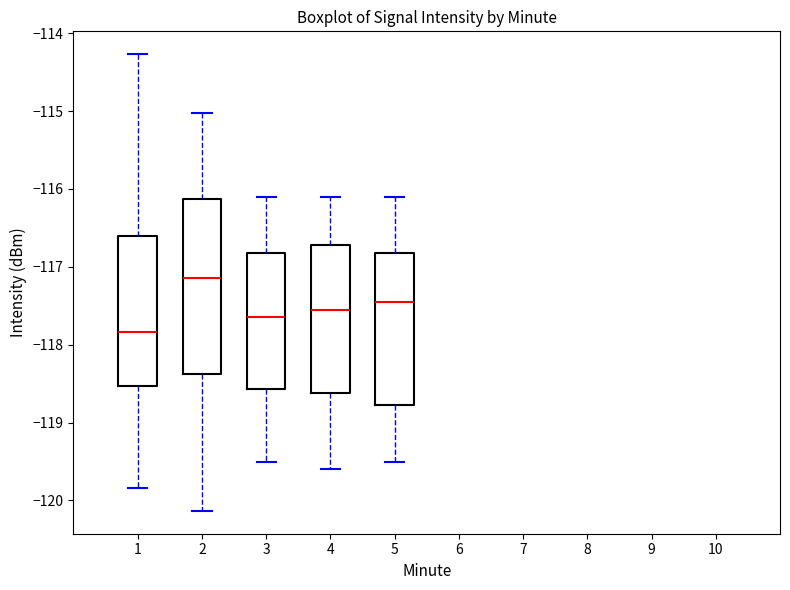

Reading left to right, read every box against the y-axis: the position of its median line, the range the box covers, and the ends of its whiskers. The values are not printed on the chart, so give them approximately, as read against the axis.

1: median -117.8, box -118.5 to -116.6, whiskers -119.8 to -114.3
2: median -117.1, box -118.4 to -116.1, whiskers -120.1 to -115.0
3: median -117.6, box -118.6 to -116.8, whiskers -119.5 to -116.1
4: median -117.5, box -118.6 to -116.7, whiskers -119.6 to -116.1
5: median -117.4, box -118.8 to -116.8, whiskers -119.5 to -116.1